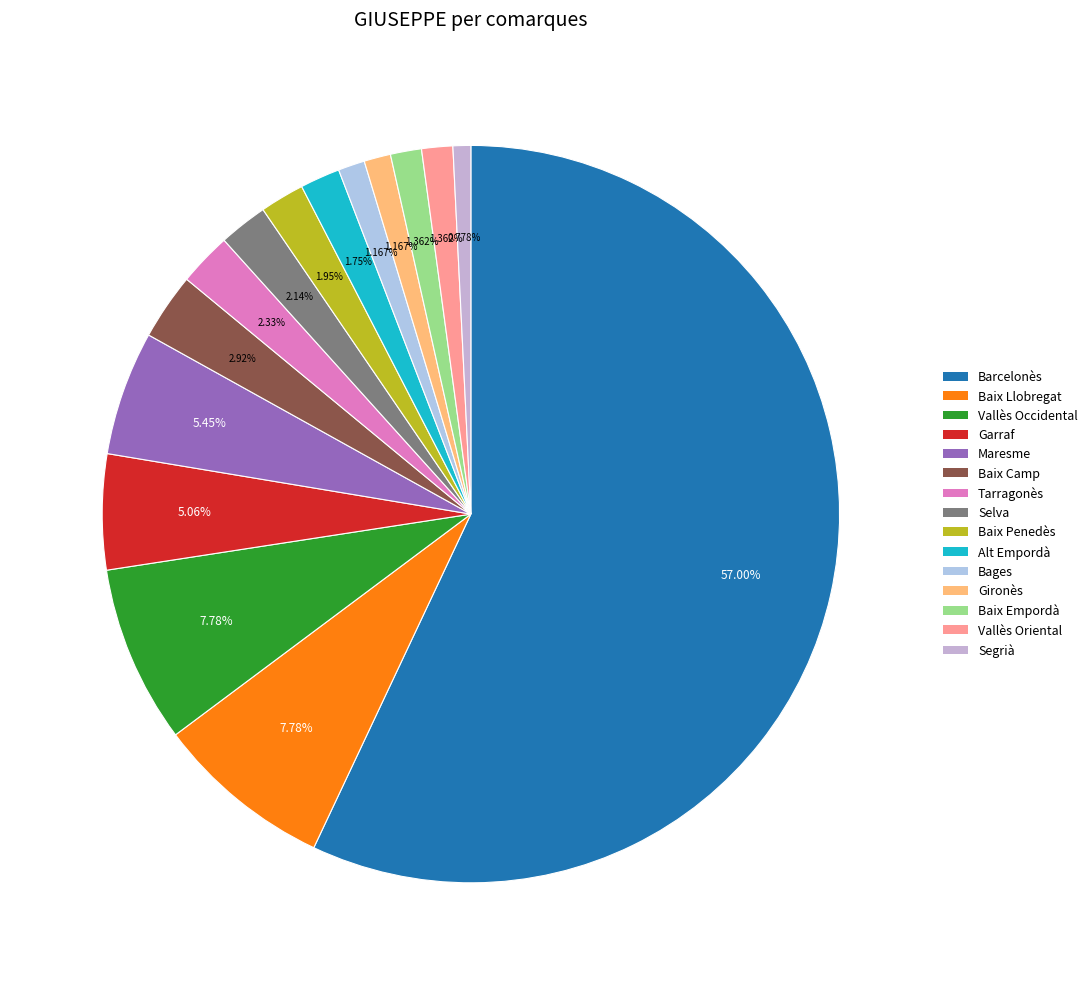

What is the change in value from Barcelonès to Garraf?

-267